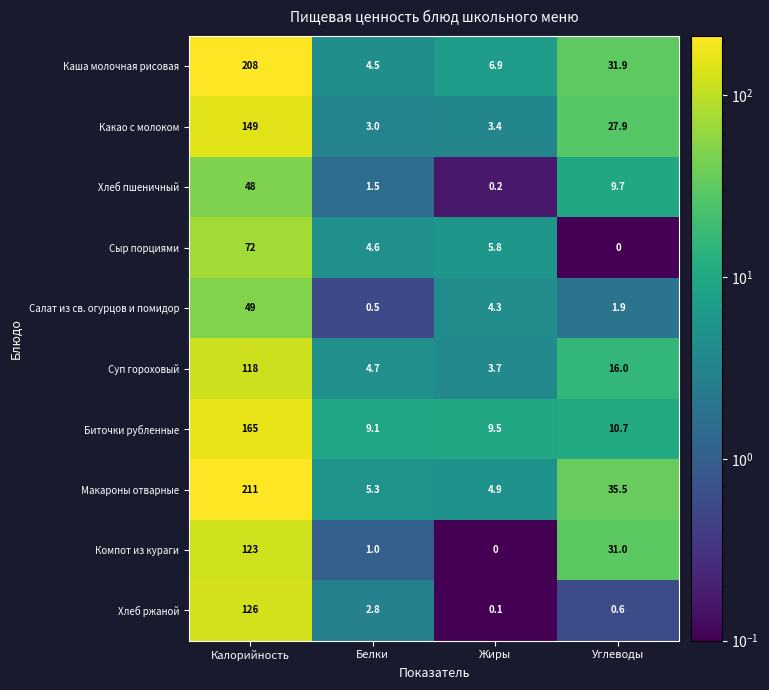

Is it true that Салат из св. огурцов и помидор equals 4.3 at Жиры?

True